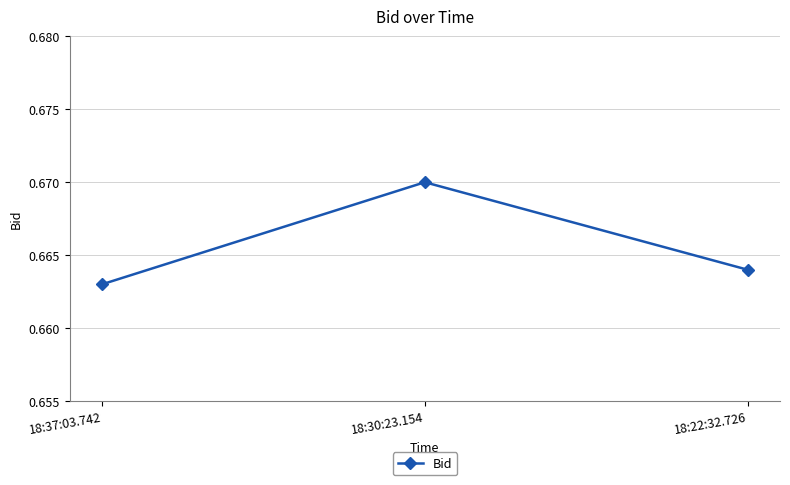

Which has a higher value, 18:22:32.726 or 18:30:23.154?

18:30:23.154